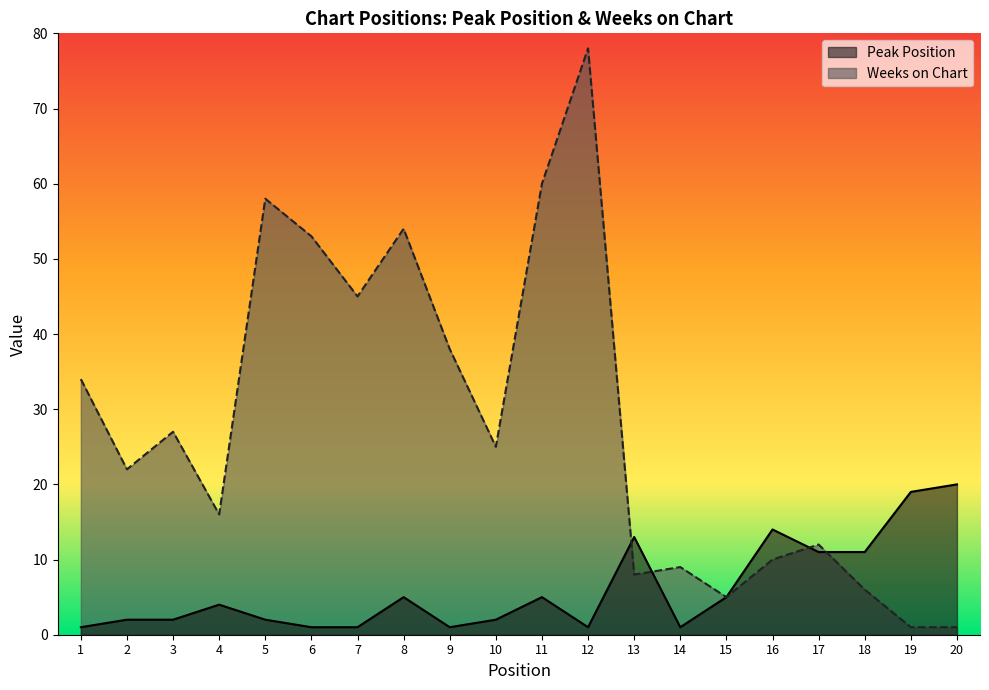

What is the average value of the Peak Position series?

6